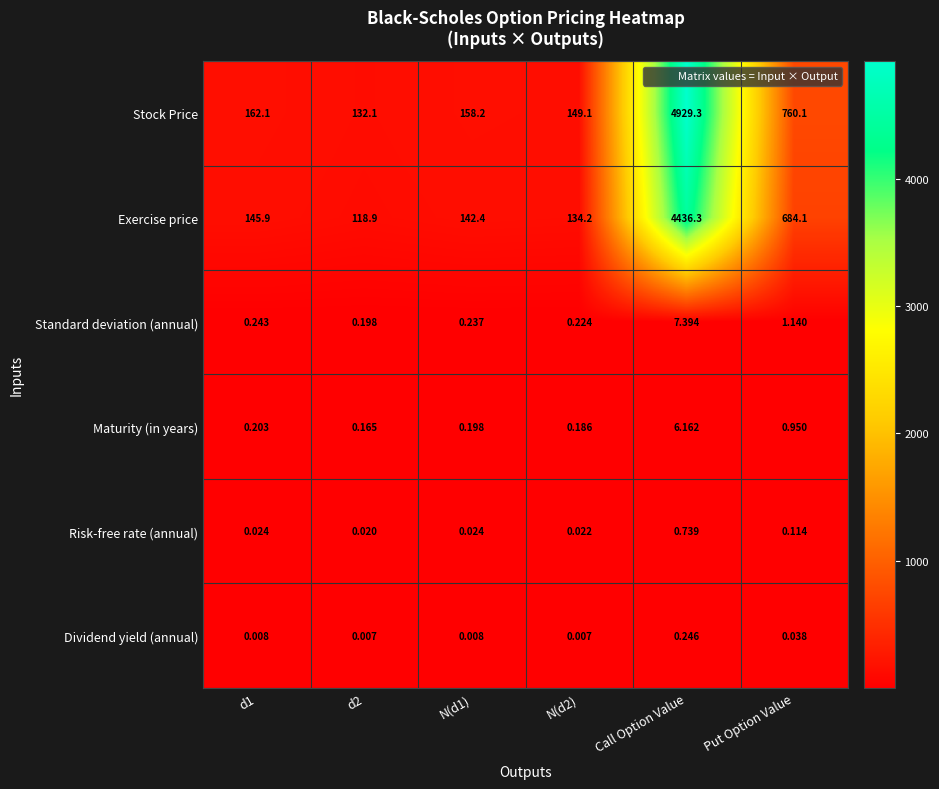

At which category is the sum across all series the highest?

Call Option Value